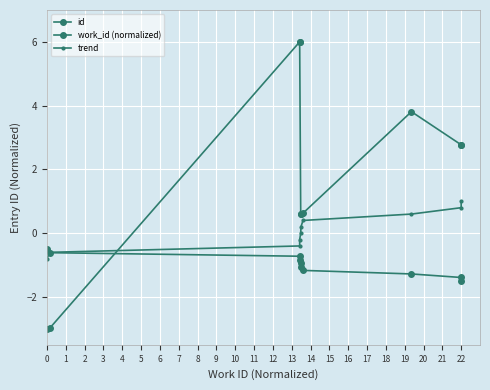

What is the minimum value for id?

-3.0